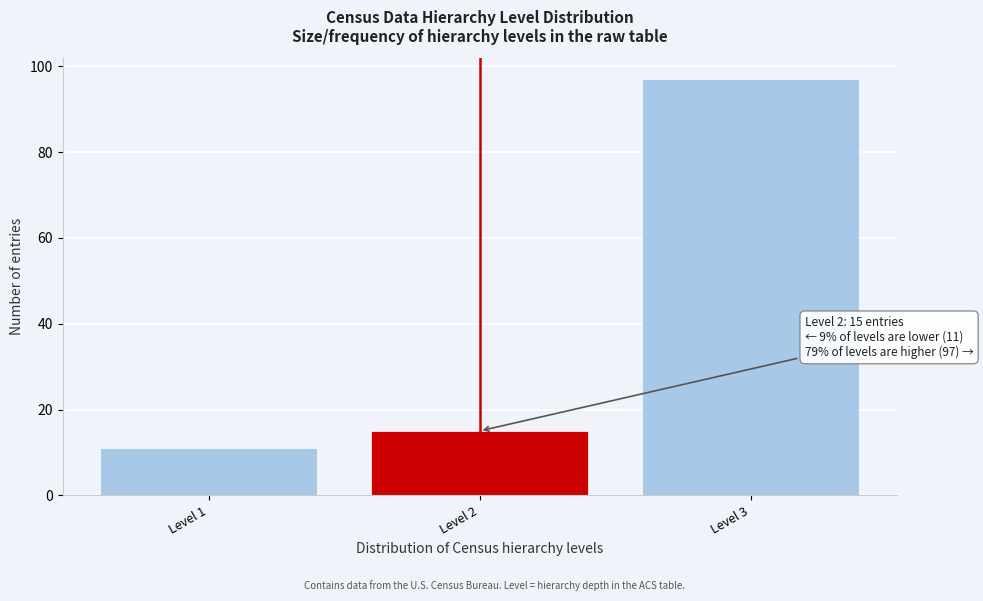

Reading left to right, transcribe all the data shown in this chart.

Level 1=11	Level 2=15	Level 3=97